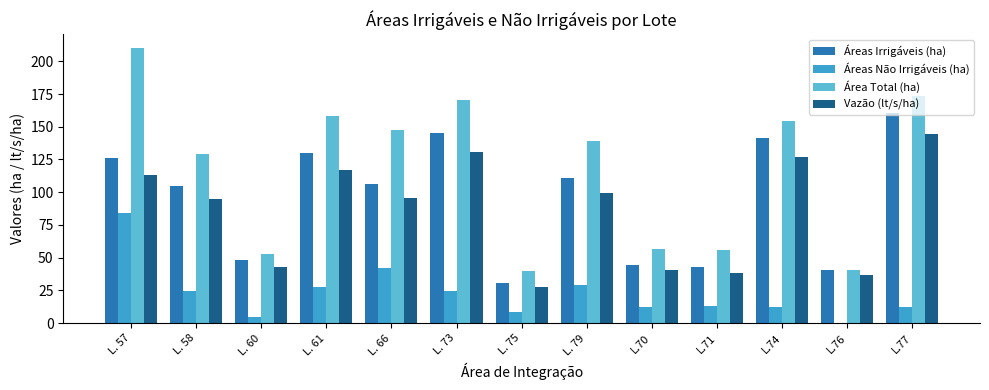

At which label does Área Total (ha) reach its peak?

L. 57